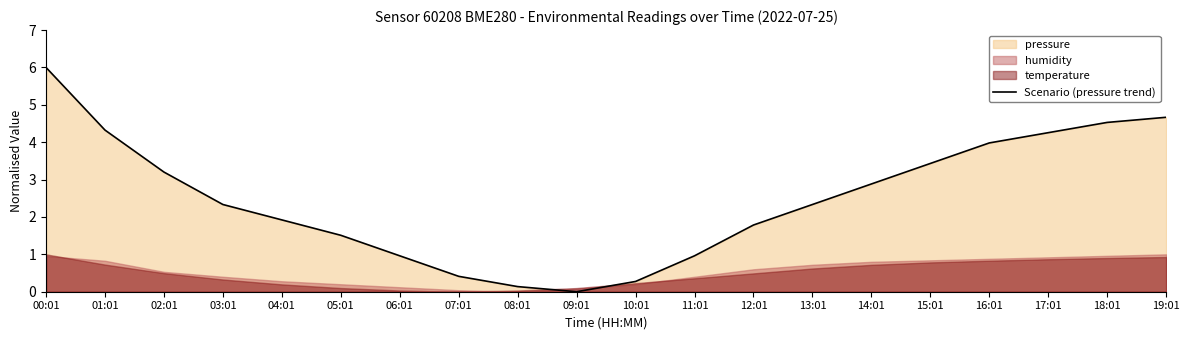

What is the sum of the values at 19:01 and 05:01?

6.2